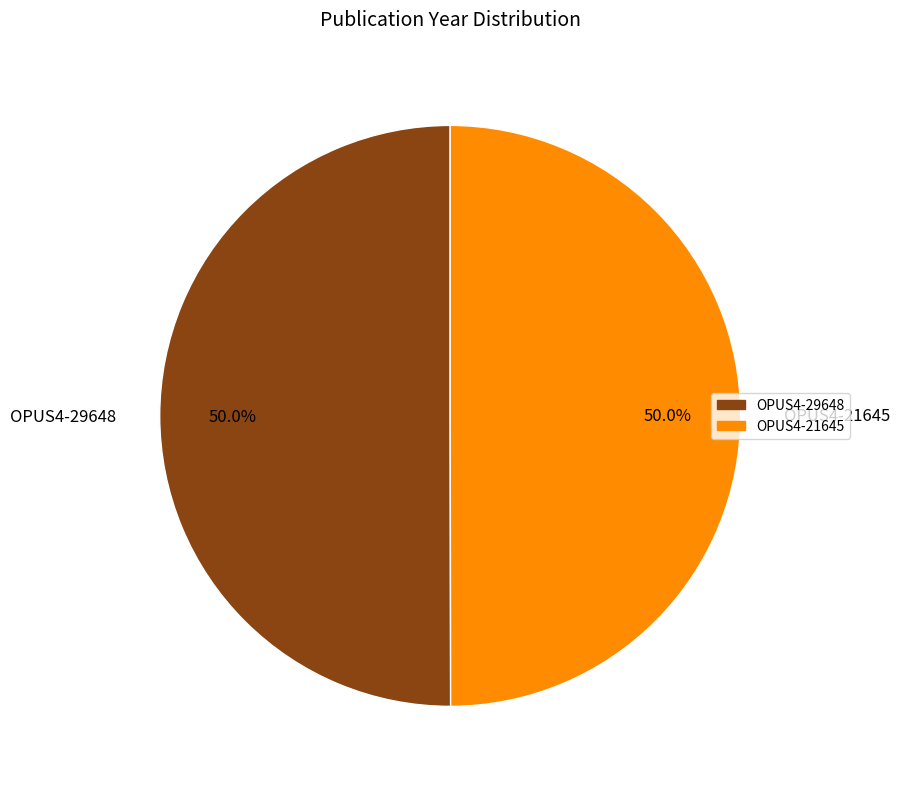

What is the total percentage of OPUS4-21645 and OPUS4-29648?

100.0%